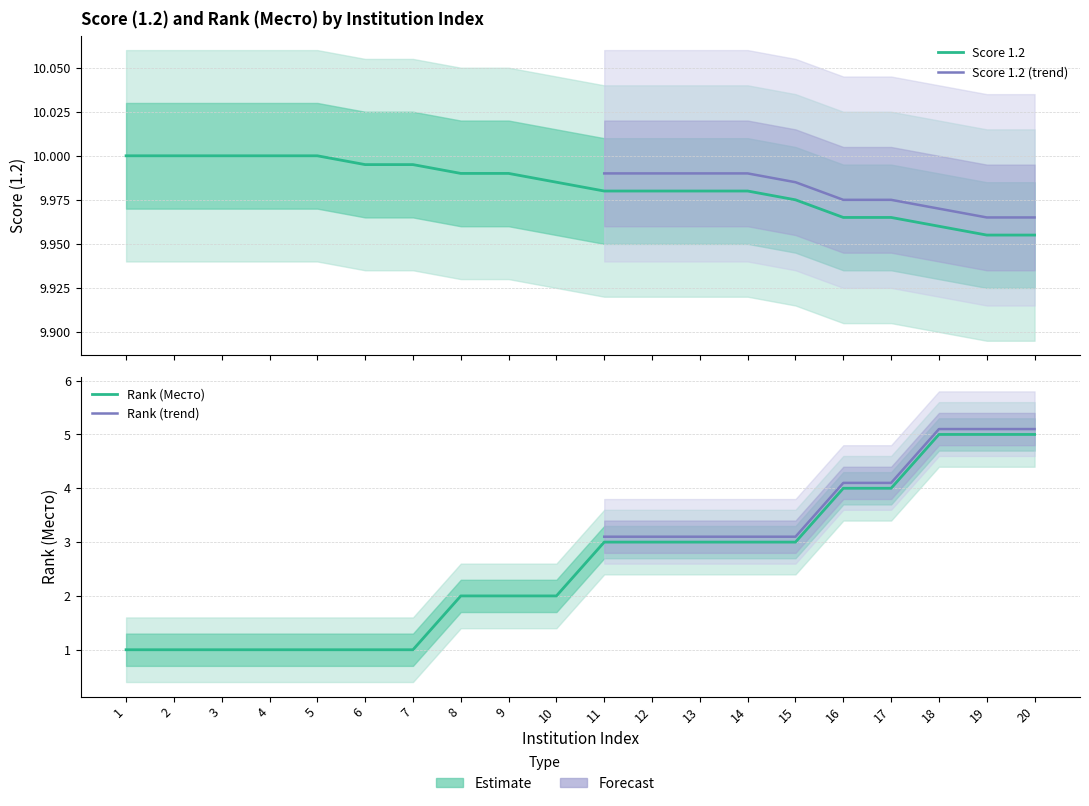

True or false: Место and 1.2 intersect in this chart.

False